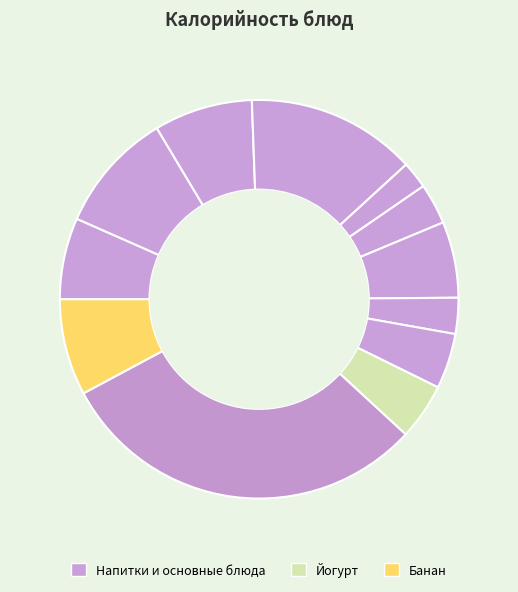

How many segments does this pie chart have?

12